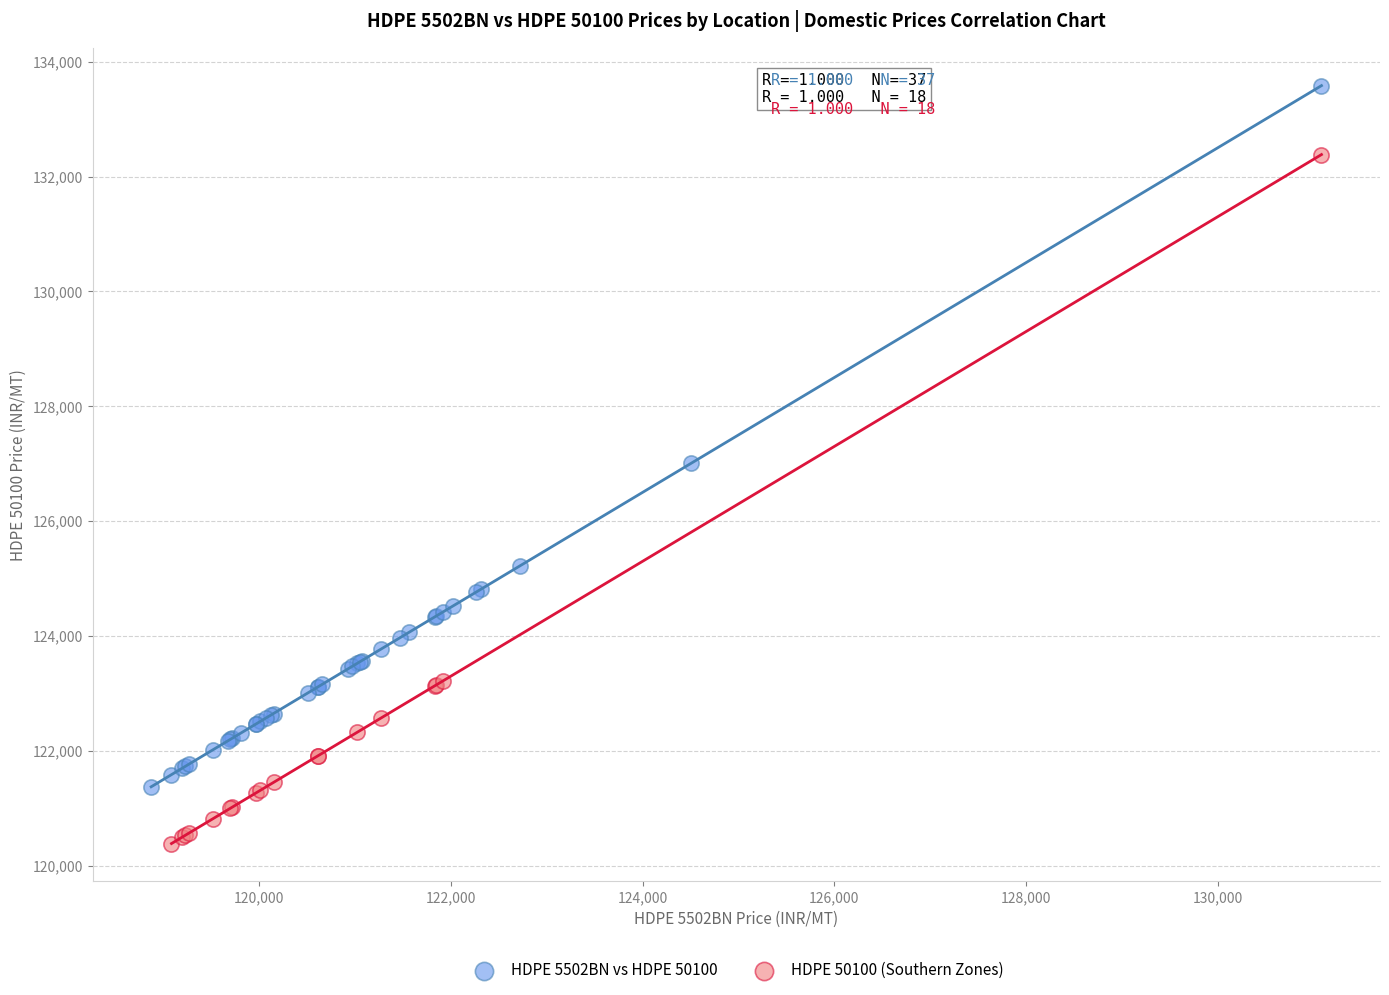

Which series contains the lowest Y value?

HDPE 50100 (Southern Zones)